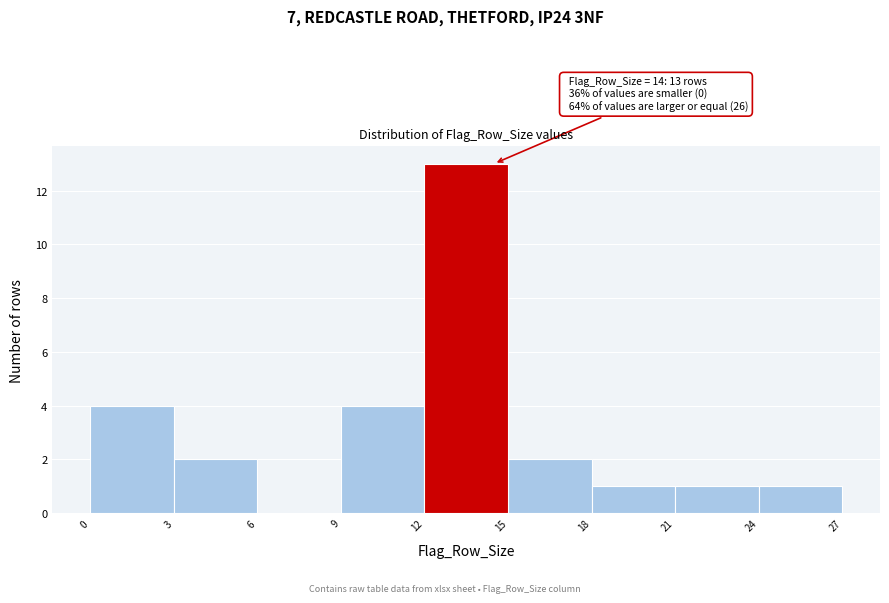

Over which range of the x-axis is the bar tallest?

12 to 15